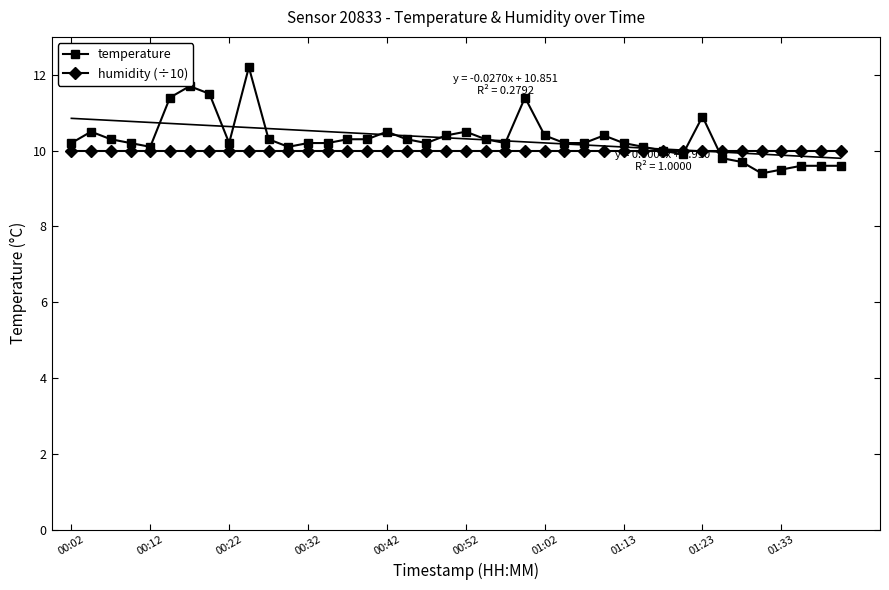

Reading right to left, what are all the values shown in this chart?

temperature: 9.6	9.6	9.6	9.5	9.4	9.7	9.8	10.9	9.9	10.0	10.1	10.2	10.4	10.2	10.2	10.4	11.4	10.2	10.3	10.5	10.4	10.2	10.3	10.5	10.3	10.3	10.2	10.2	10.1	10.3	12.2	10.2	11.5	11.7	11.4	10.1	10.2	10.3	10.5	10.2
humidity (÷10): 10.0	10.0	10.0	10.0	10.0	10.0	10.0	10.0	10.0	10.0	10.0	10.0	10.0	10.0	10.0	10.0	10.0	10.0	10.0	10.0	10.0	10.0	10.0	10.0	10.0	10.0	10.0	10.0	10.0	10.0	10.0	10.0	10.0	10.0	10.0	10.0	10.0	10.0	10.0	10.0